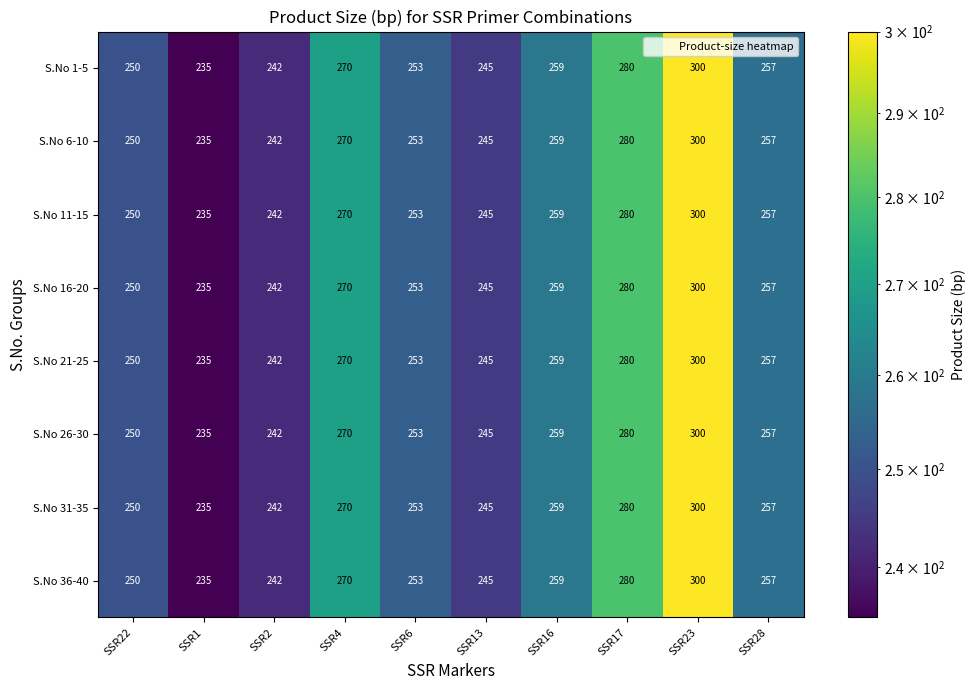

Which category has the lowest value in the S.No 6-10 series?

SSR1